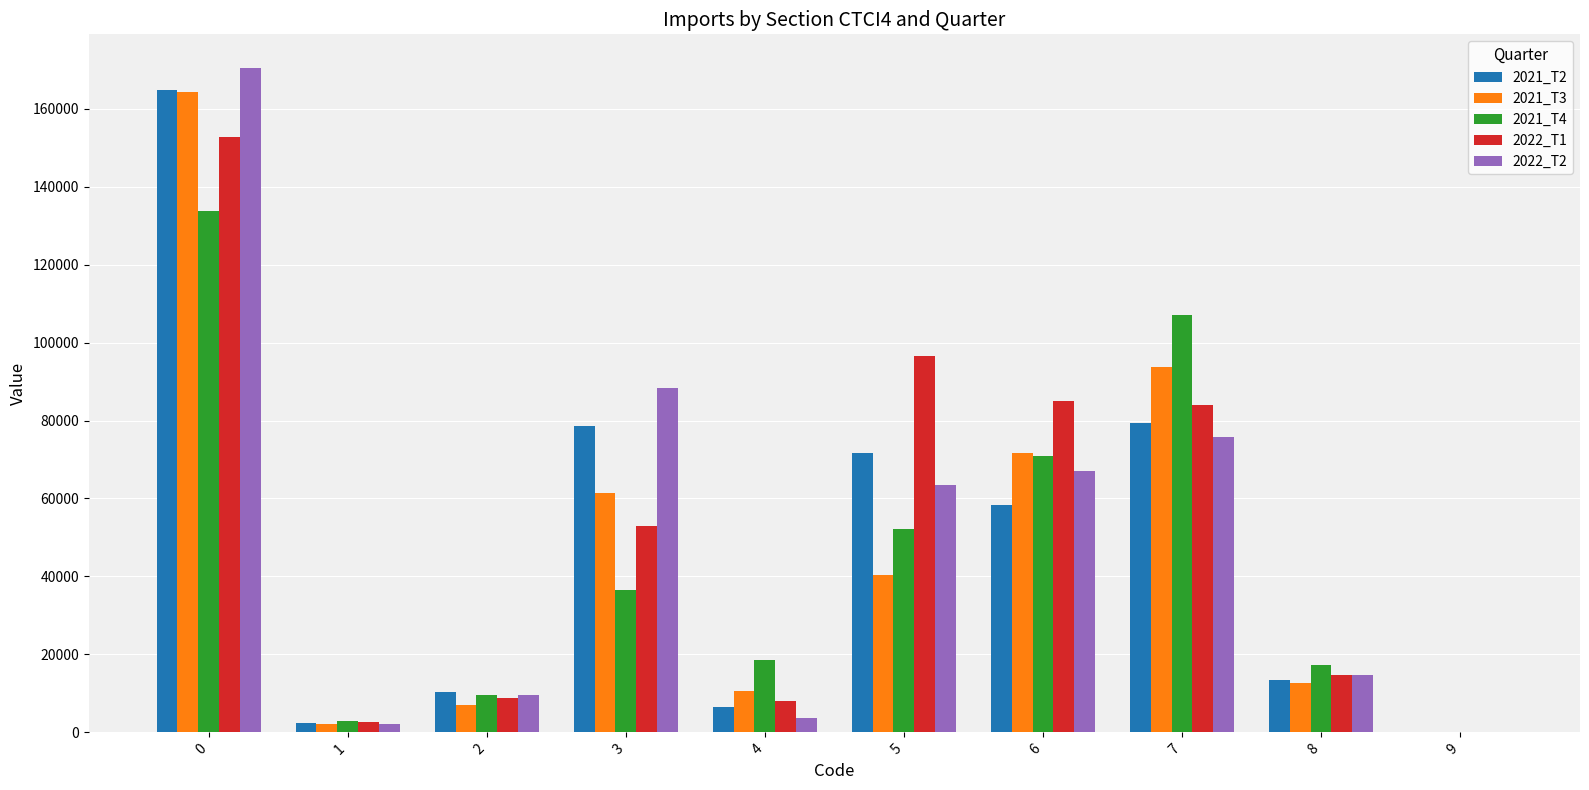

Are the bars horizontal?

No